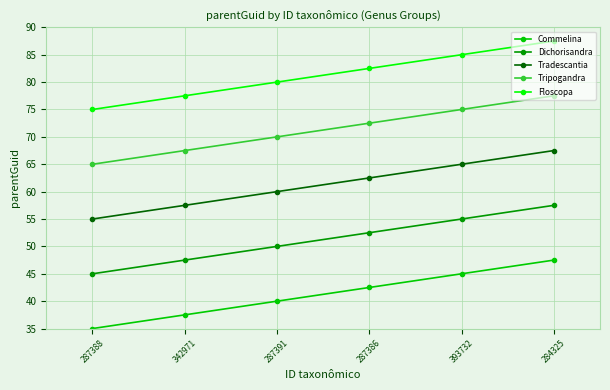

Rank the series by their average value, from highest to lowest.

Floscopa, Tripogandra, Tradescantia, Dichorisandra, Commelina